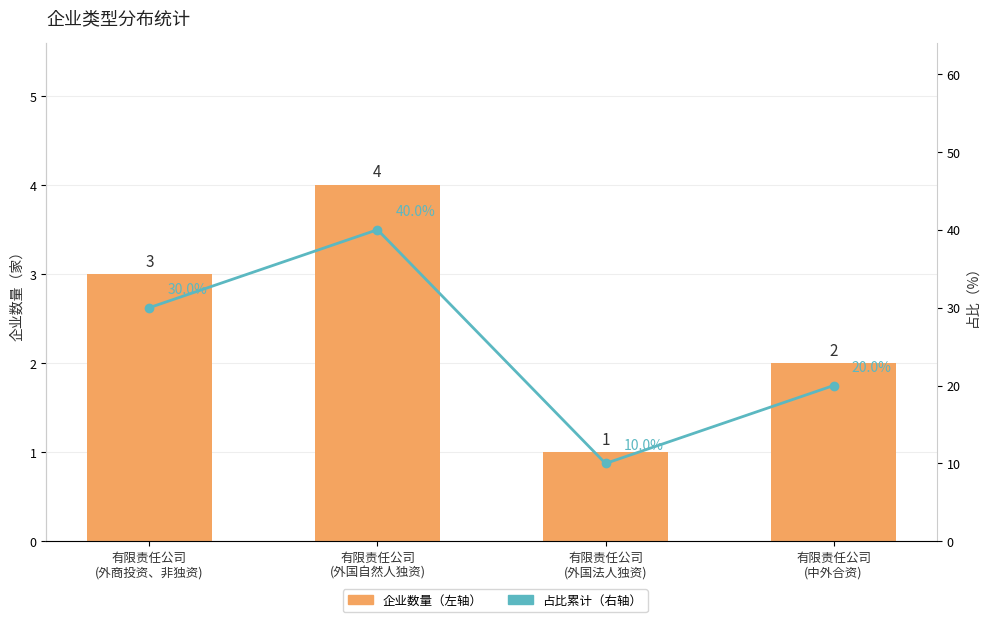

Reading left to right, list all the values displayed in this chart.

企业数量（左轴）: 3	4	1	2
占比累计（右轴）: 30	40	10	20